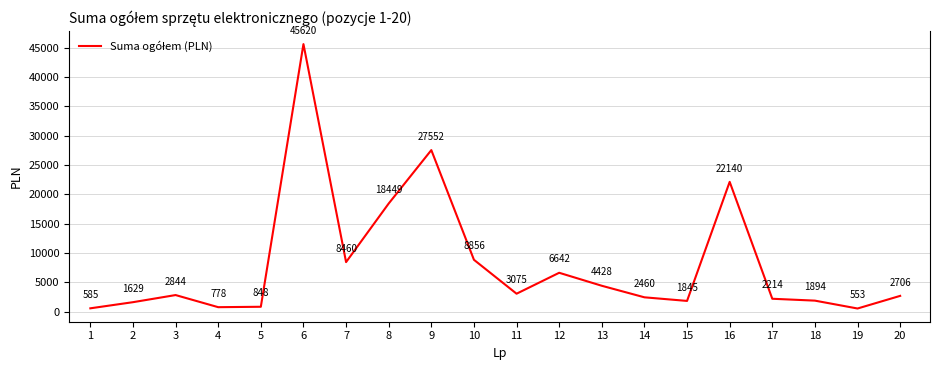

Between 15 and 1, which is larger?

15